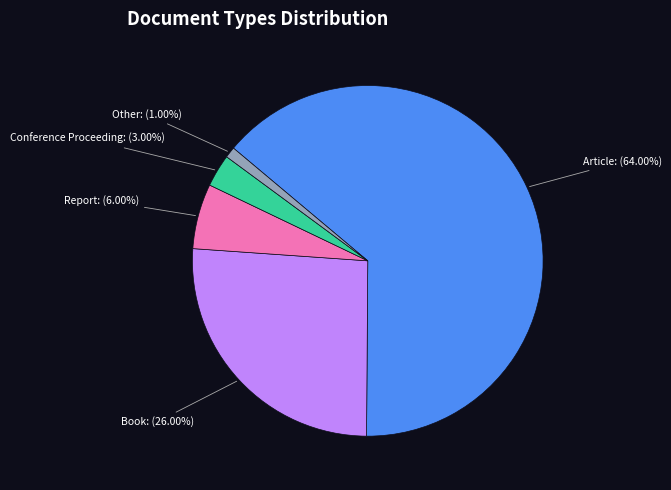

To the nearest percent, what percentage of the pie is Article?

64%